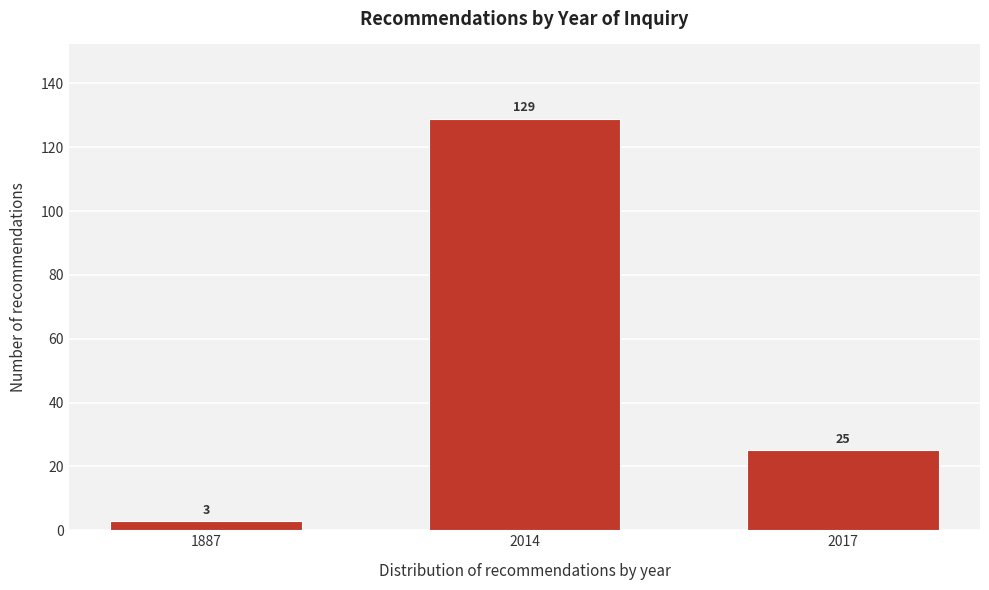

Reading left to right, list all the values displayed in this chart.

3	129	25